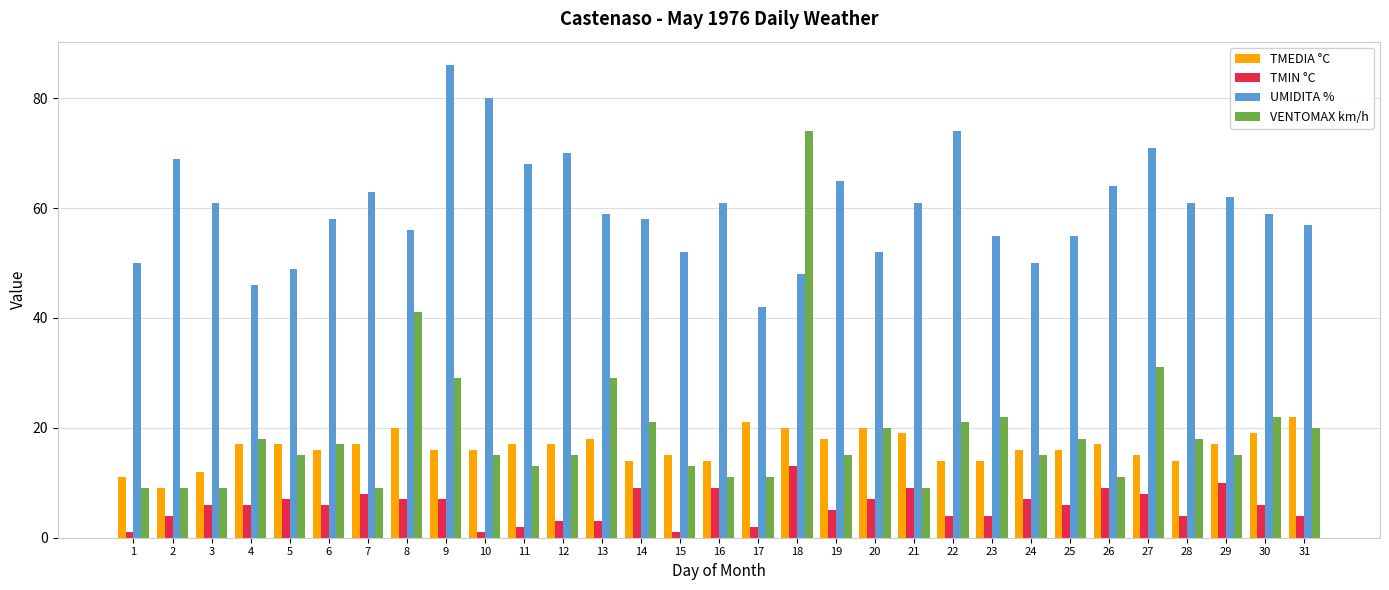

What is the value of the TMEDIA °C bar at the 17th from the left?

21